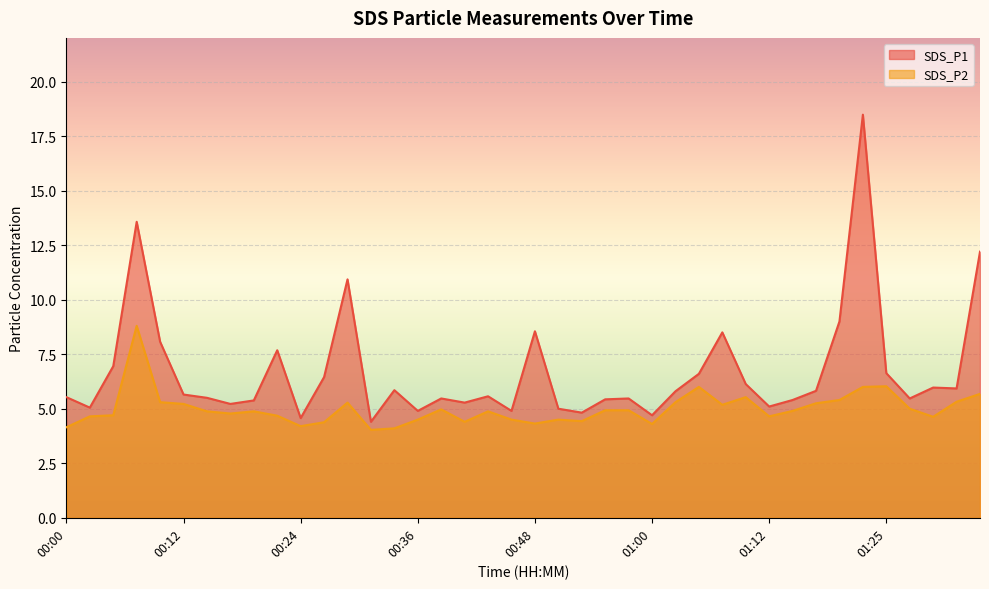

Reading left to right, what are all the values shown in this chart?

SDS_P1: 00:00=5.5	00:02=5.0	00:04=7.0	00:07=13.6	00:09=8.1	00:12=5.7	00:14=5.5	00:17=5.2	00:19=5.4	00:21=7.7	00:24=4.6	00:26=6.5	00:29=10.9	00:31=4.4	00:34=5.8	00:36=4.9	00:38=5.5	00:41=5.3	00:43=5.6	00:46=4.9	00:48=8.6	00:51=5.0	00:53=4.8	00:55=5.4	00:58=5.5	01:00=4.7	01:03=5.8	01:05=6.6	01:08=8.5	01:10=6.1	01:12=5.1	01:15=5.4	01:17=5.8	01:20=9.0	01:22=18.5	01:25=6.6	01:27=5.5	01:30=6.0	01:32=5.9	01:34=12.2
SDS_P2: 00:00=4.2	00:02=4.7	00:04=4.7	00:07=8.8	00:09=5.3	00:12=5.2	00:14=4.9	00:17=4.8	00:19=4.9	00:21=4.7	00:24=4.2	00:26=4.4	00:29=5.3	00:31=4.0	00:34=4.1	00:36=4.5	00:38=5.0	00:41=4.4	00:43=4.9	00:46=4.5	00:48=4.3	00:51=4.5	00:53=4.4	00:55=4.9	00:58=4.9	01:00=4.3	01:03=5.3	01:05=6.0	01:08=5.2	01:10=5.5	01:12=4.7	01:15=4.9	01:17=5.2	01:20=5.4	01:22=6.0	01:25=6.0	01:27=5.0	01:30=4.6	01:32=5.3	01:34=5.7